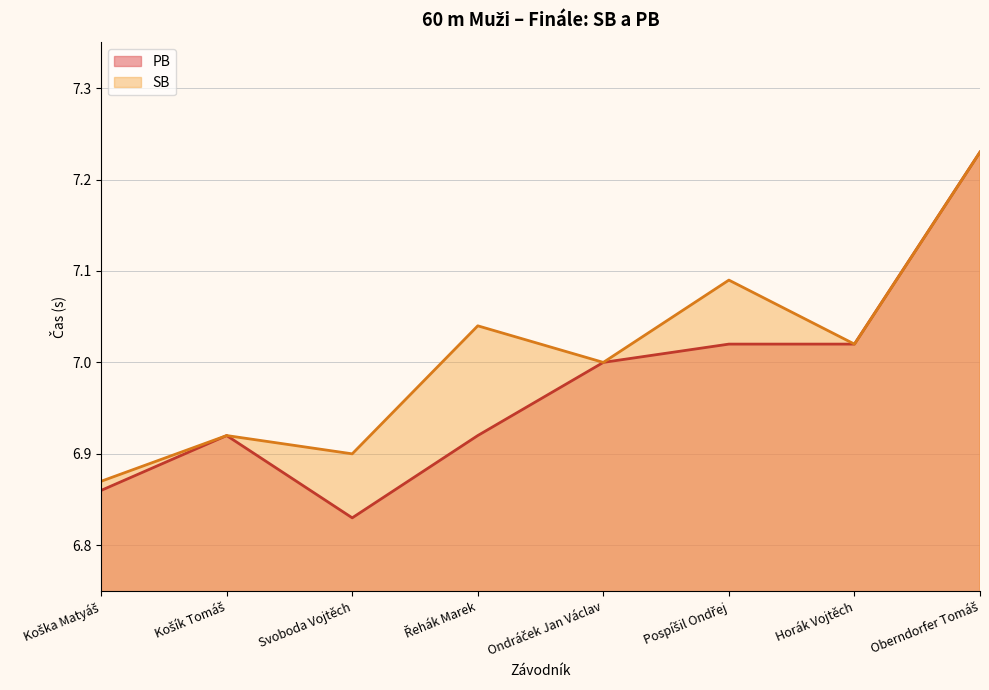

What is the label of the 2nd point from the right?

Horák Vojtěch